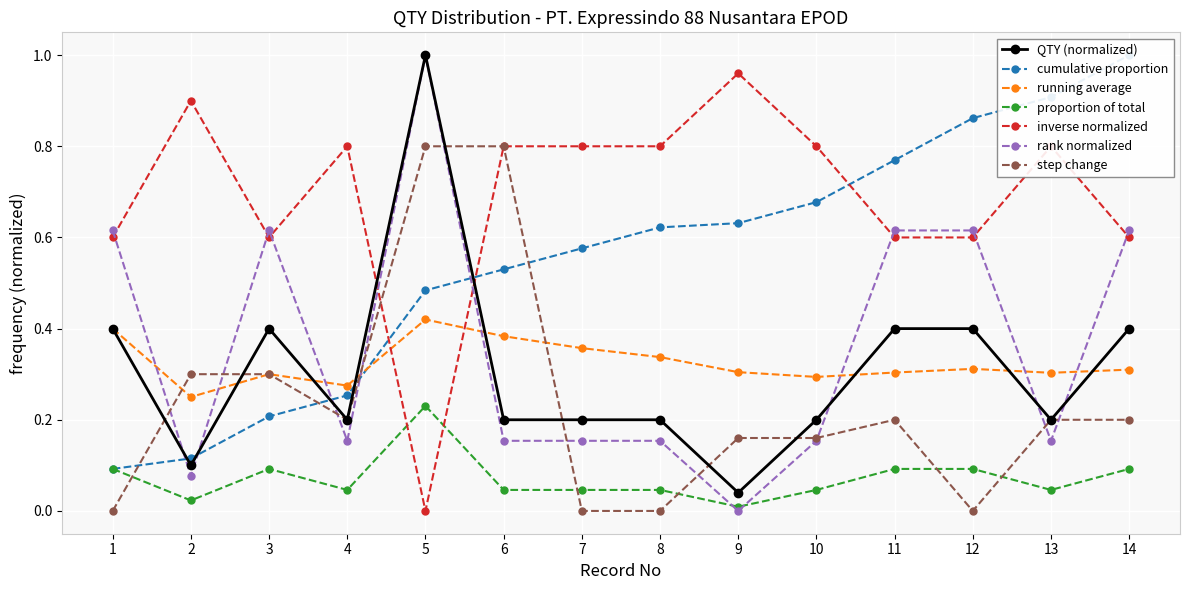

What is the maximum value shown in the chart?

1.0